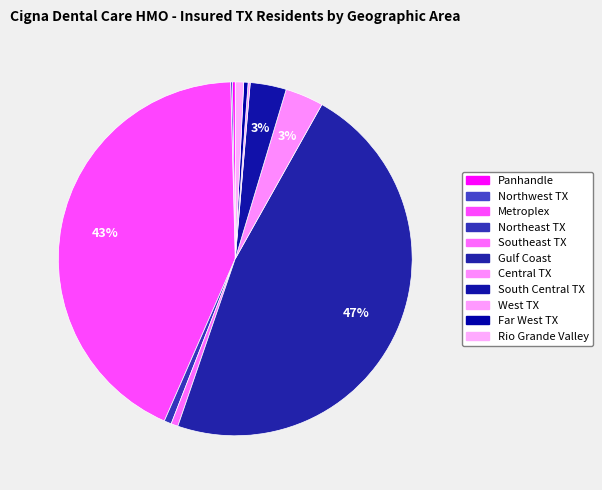

To the nearest percent, what is the average slice percentage?

9%